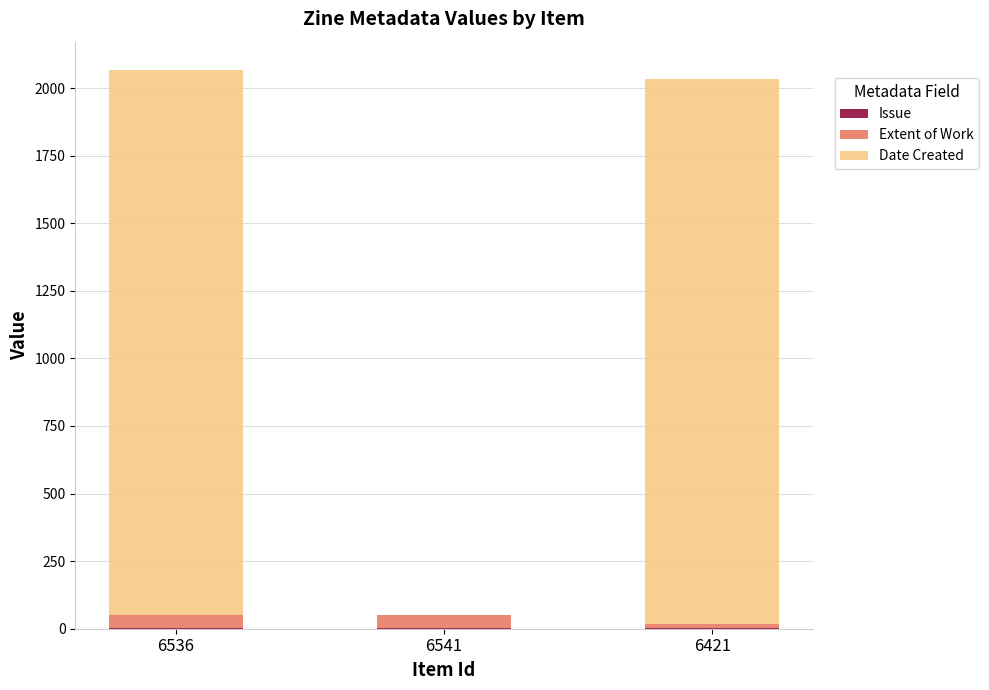

At which label is Issue closest to 2?

6541